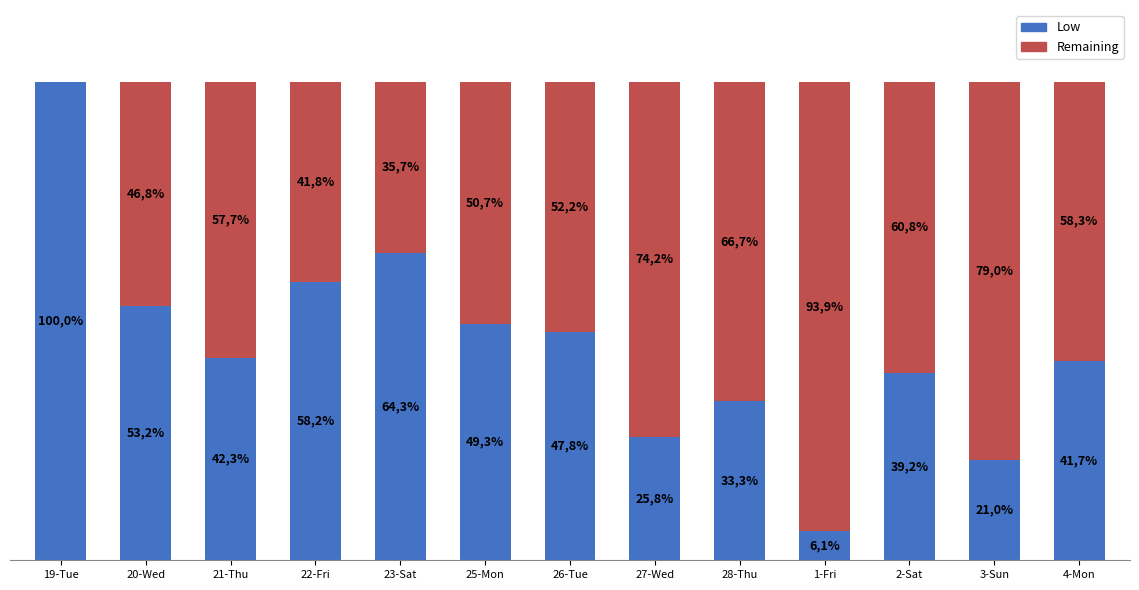

What is the average value of the Remaining series?

55.2